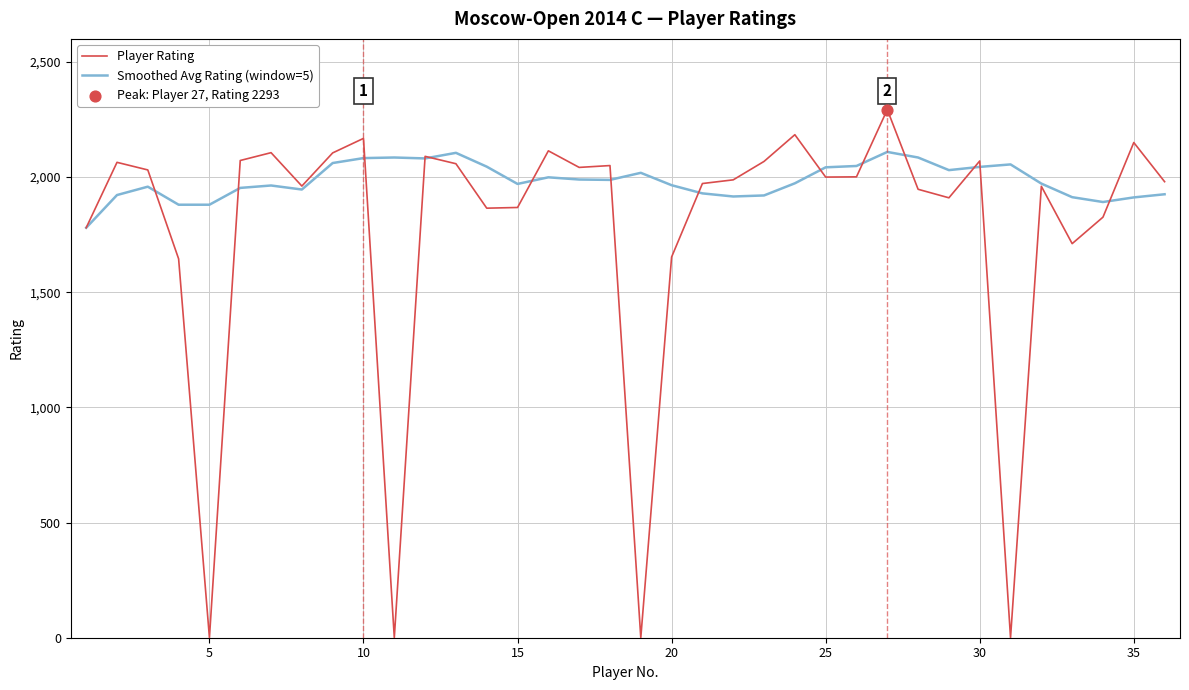

Which series has the widest spread of values?

Player Rating